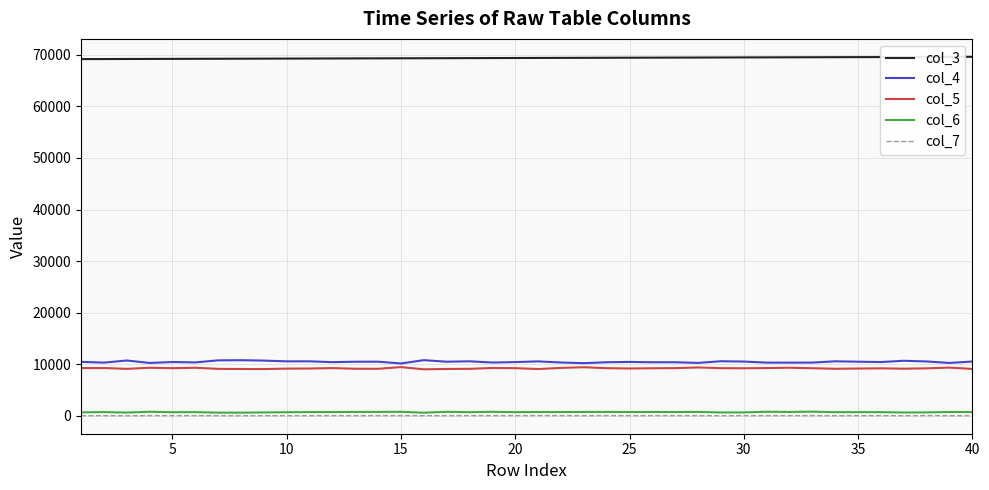

True or false: col_6 and col_3 cross at least once.

False